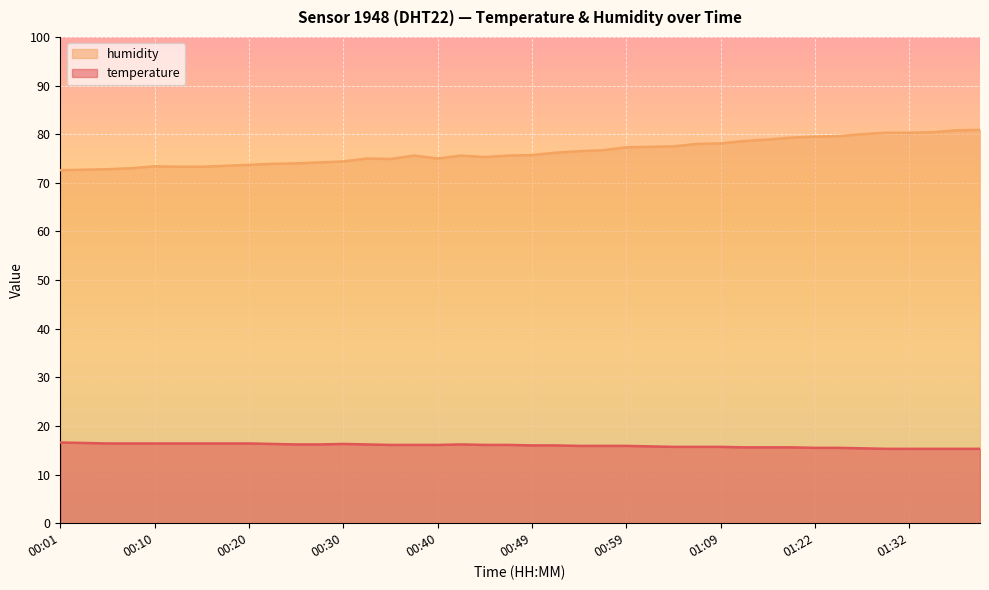

Which has a higher value, 01:04 or 00:54?

00:54